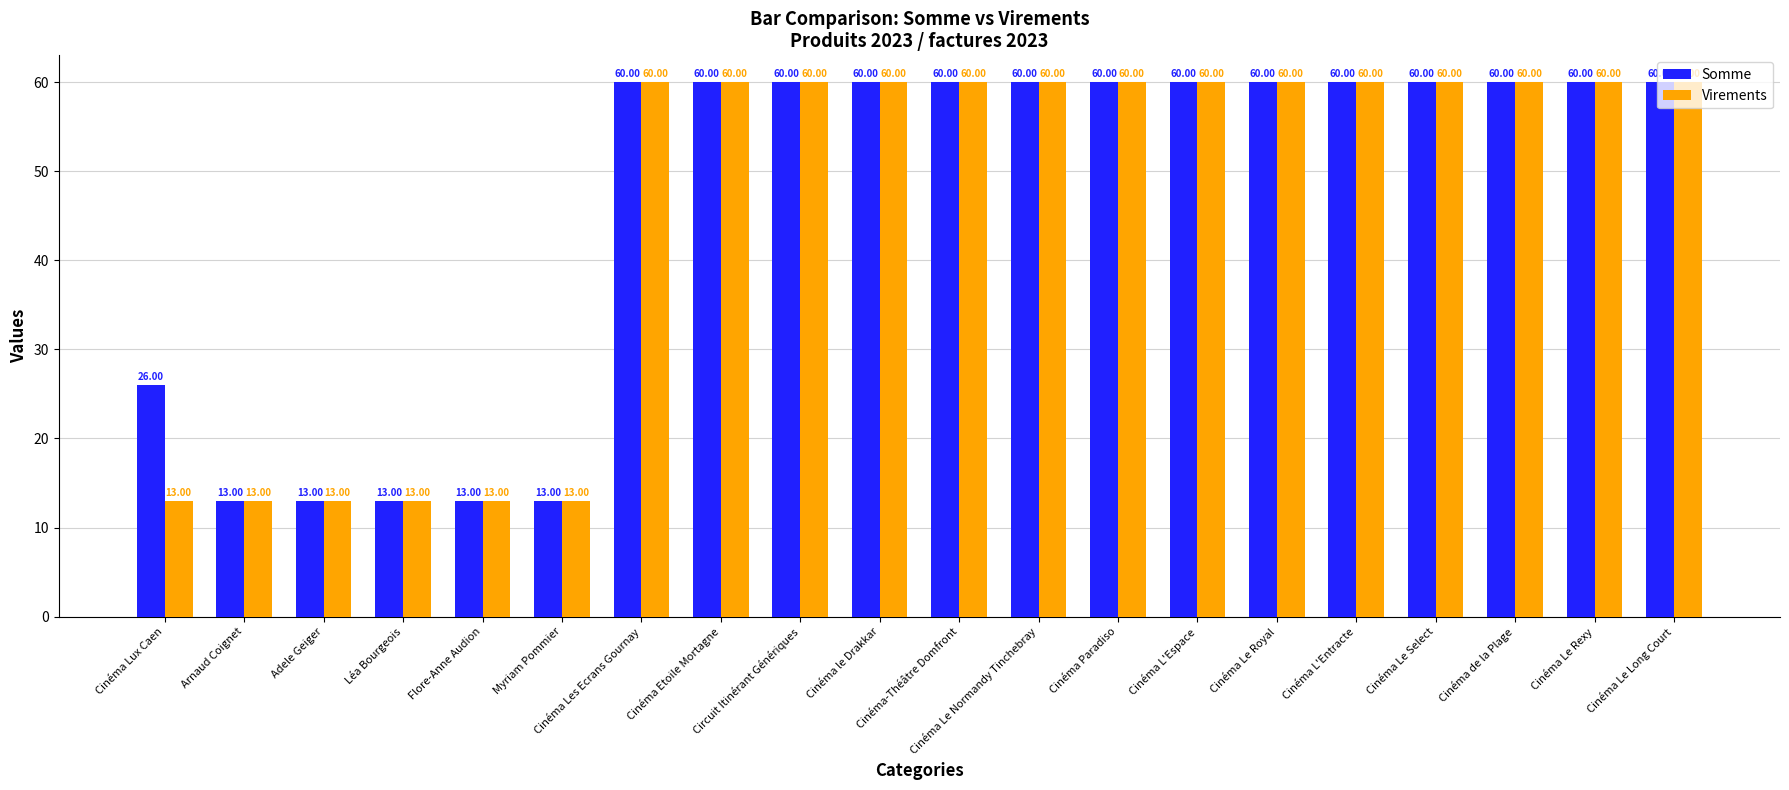

Rank the series by their average value, from lowest to highest.

Virements, Somme